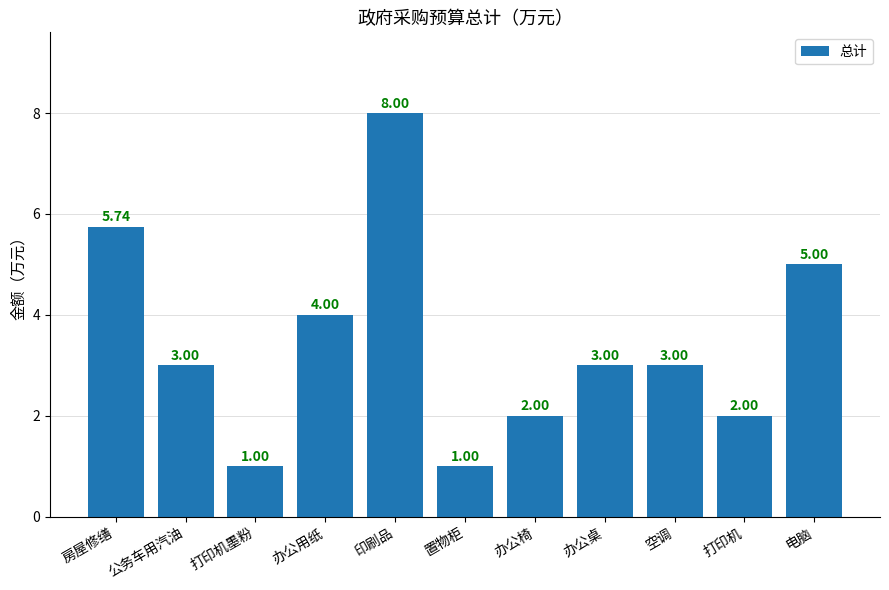

What is the ratio of the value at 电脑 to the value at 打印机墨粉?

5.0